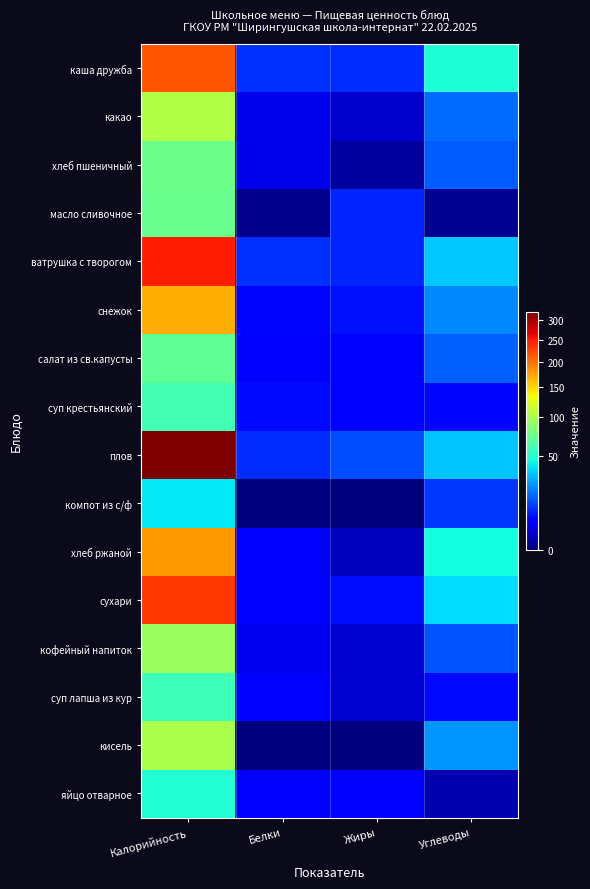

Rank the series by their maximum value, from highest to lowest.

плов, ватрушка с творогом, сухари, каша дружба, хлеб ржаной, снежок, какао, кисель, кофейный напиток, хлеб пшеничный, масло сливочное, салат из св.капусты, суп крестьянский, суп лапша из кур, яйцо отварное, компот из с/ф